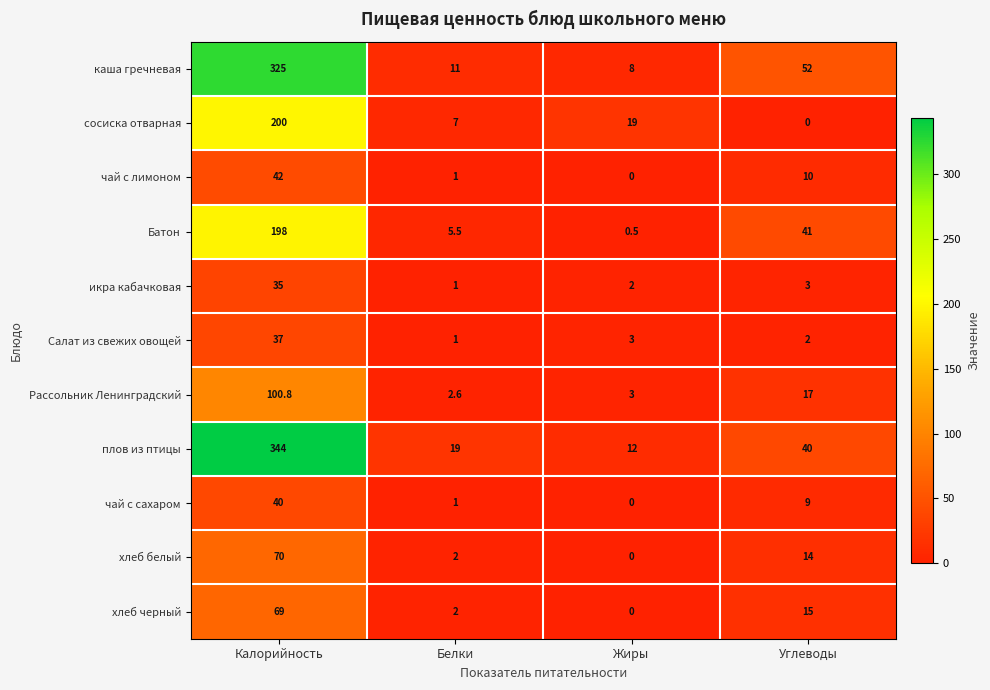

Is the value of плов из птицы at Углеводы greater than the value of чай с лимоном at Калорийность?

No